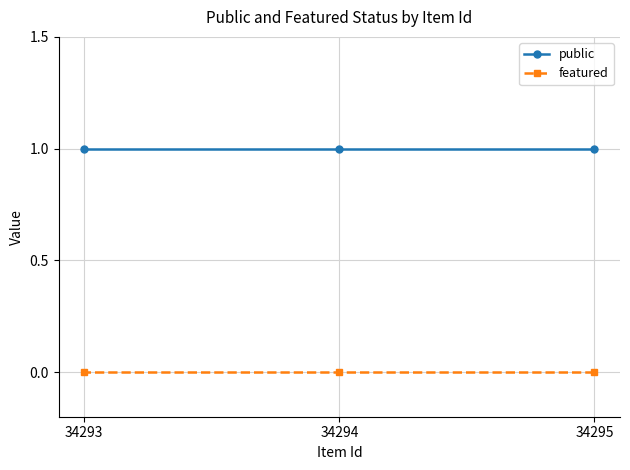

At how many categories does at least one series exceed 0?

3